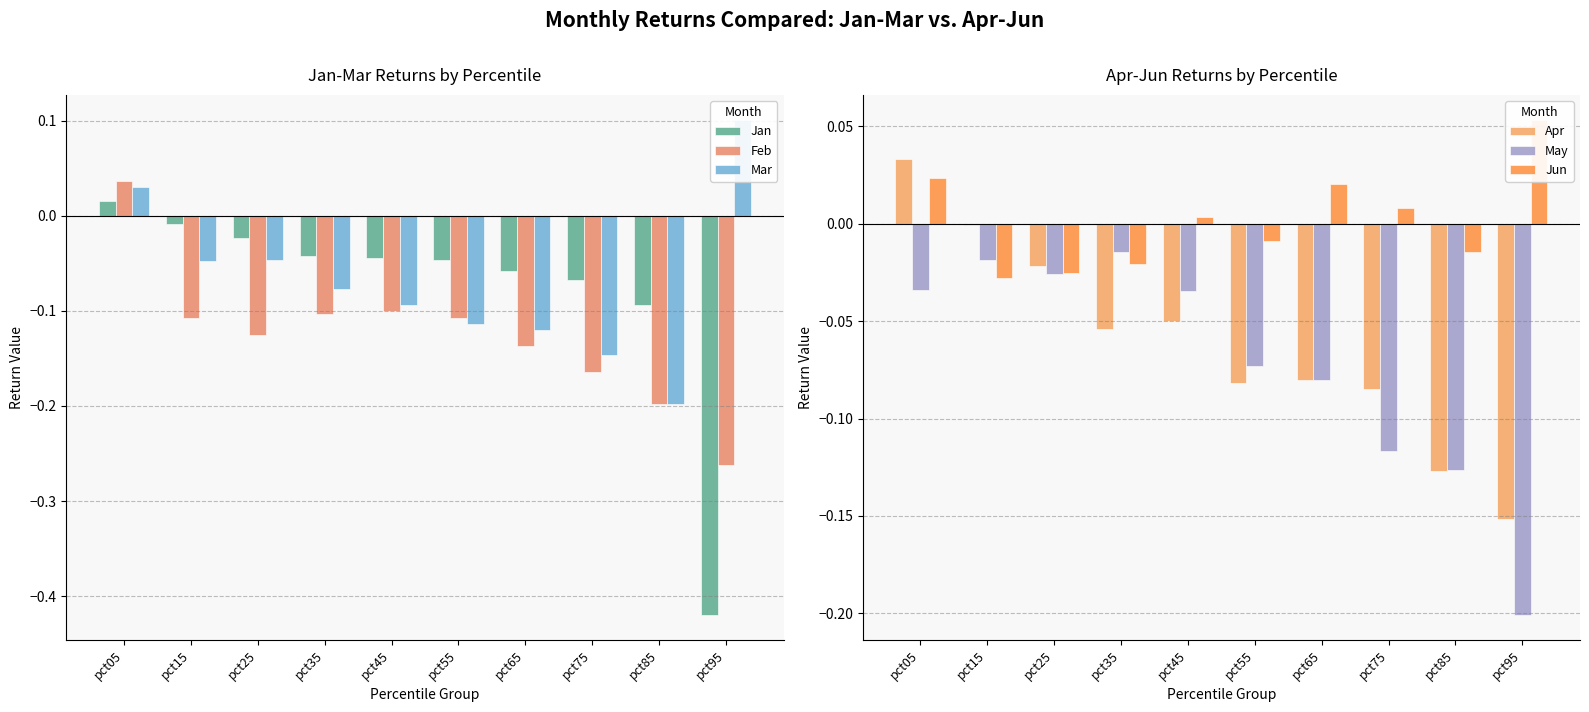

Count the number of categories in the chart.

10